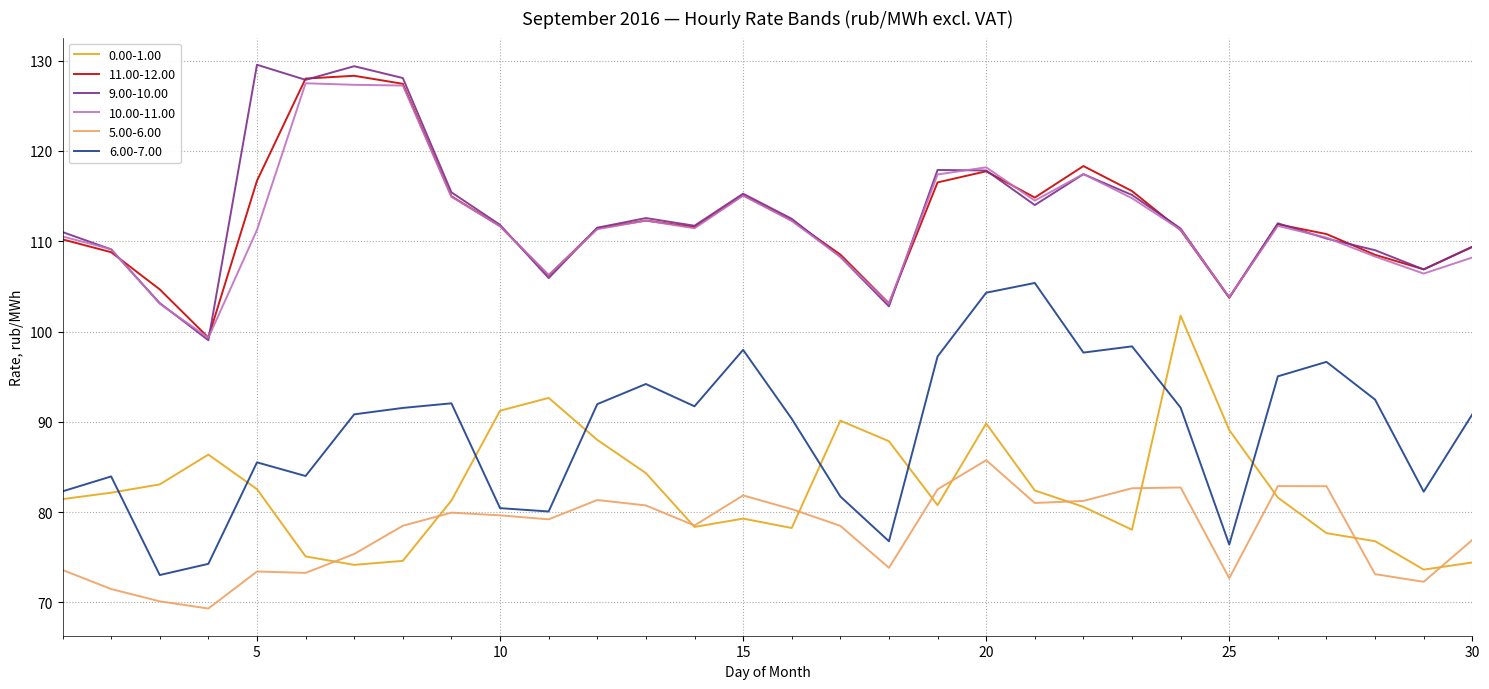

What is the smallest value displayed?

69.3